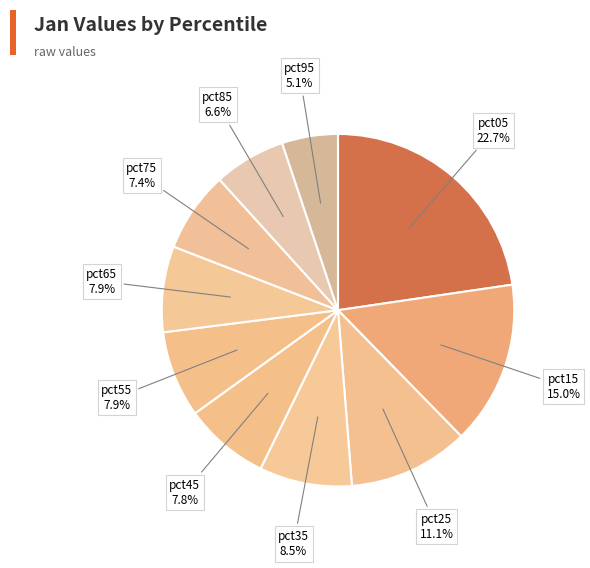

Between pct25 and pct85, which is larger?

pct25